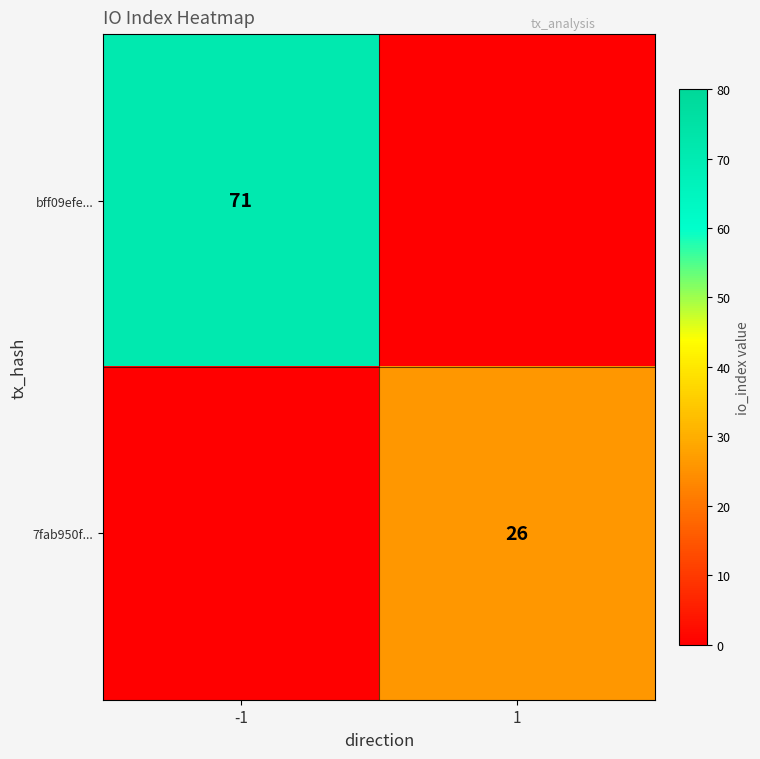

The value of bff09efe... at -1 is 110. True or false?

False